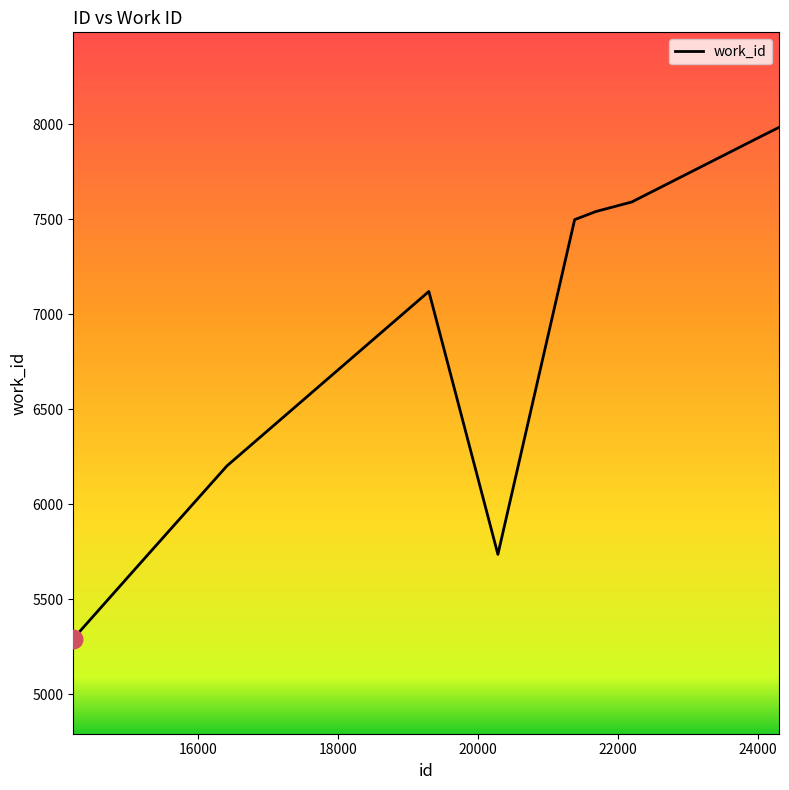

What is the maximum value shown in the chart?

7984